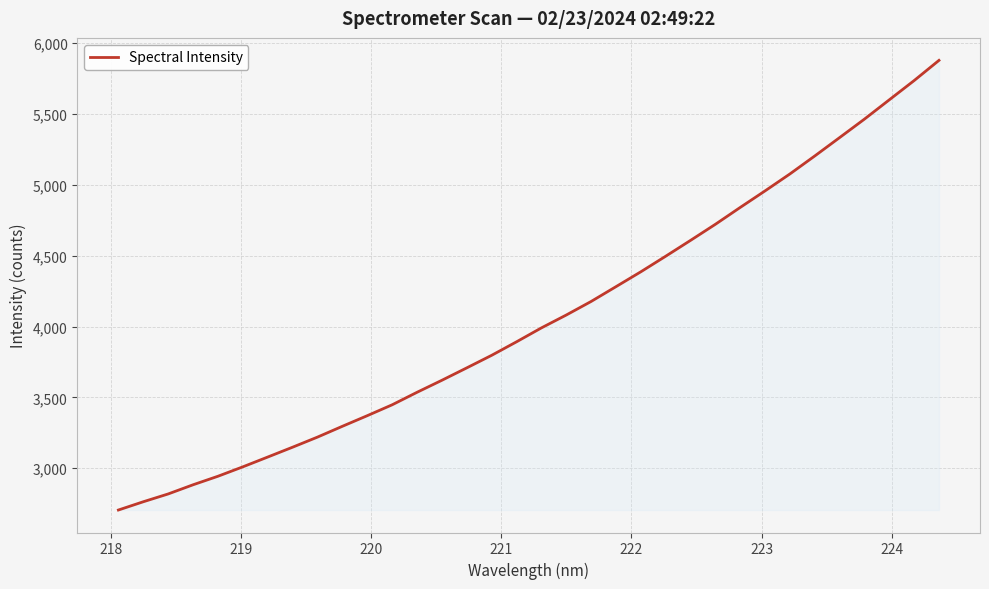

What is the difference between the maximum and minimum values?

3172.7